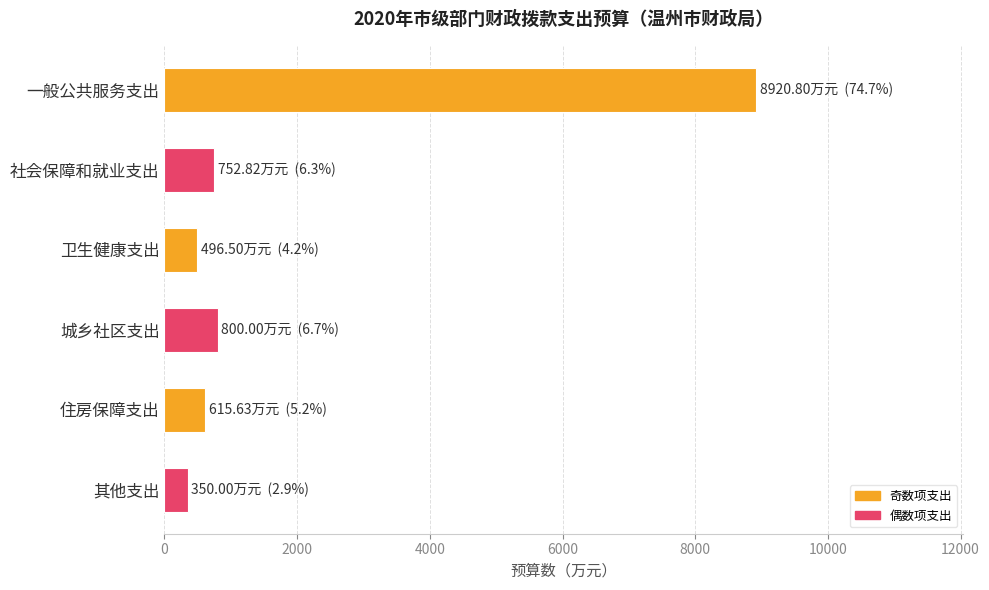

What is the greatest value displayed?

8920.8